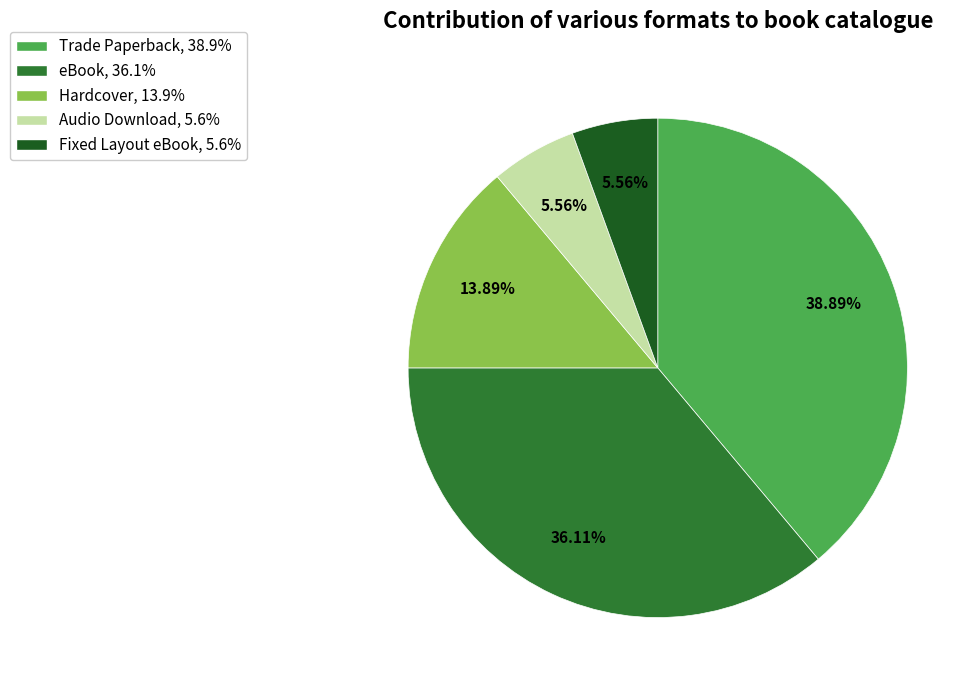

The Audio Download slice represents 1% of the pie. True or false?

False